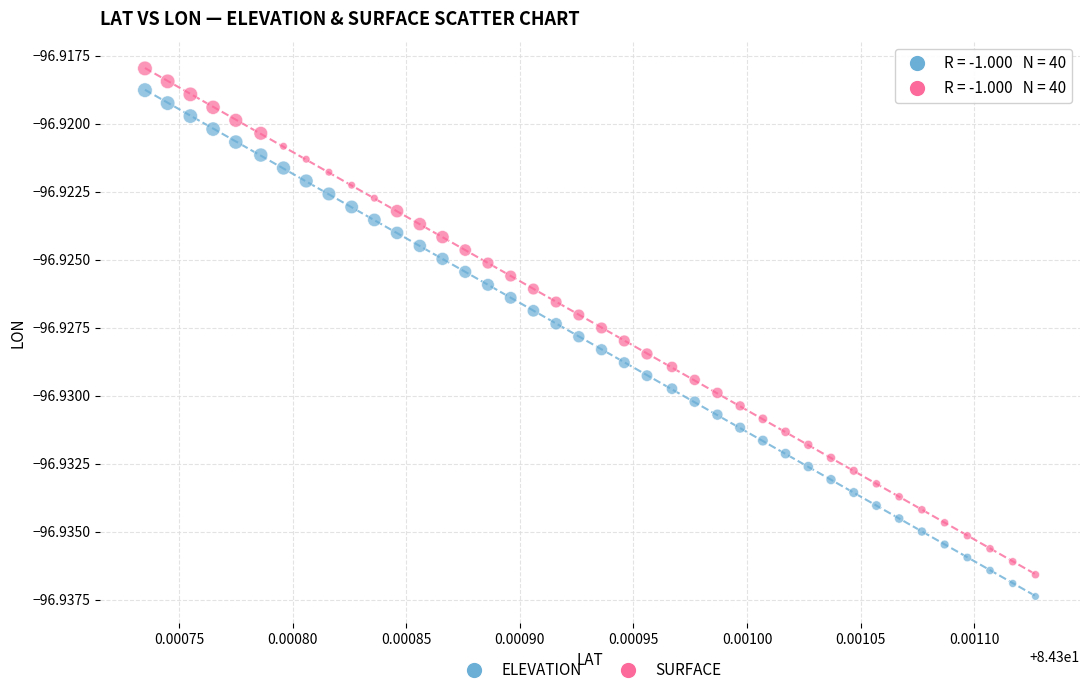

What are all the series names shown in the legend?

ELEVATION, SURFACE